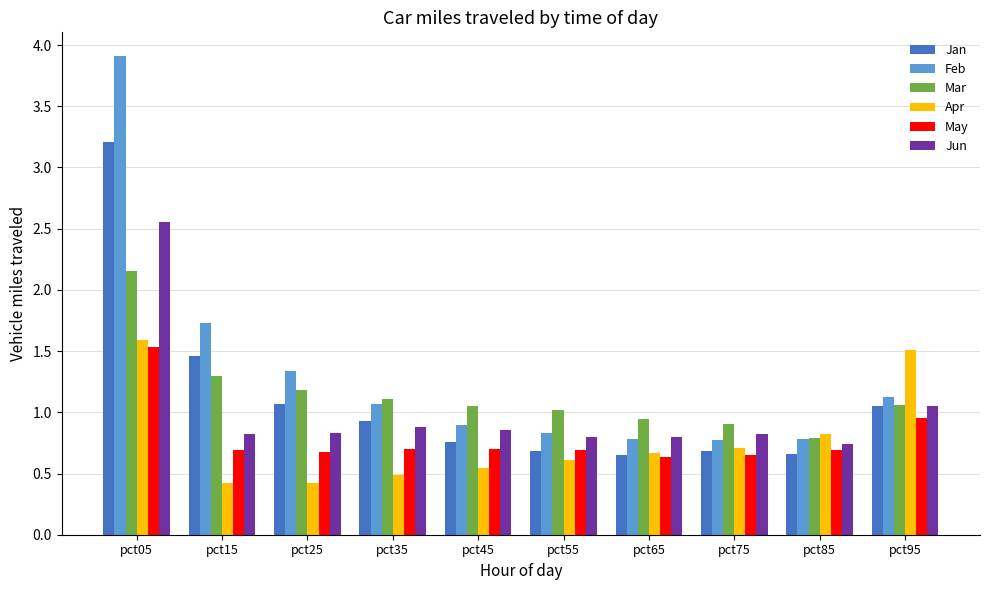

What is the sum of the Jun values at pct75 and pct25?

1.7